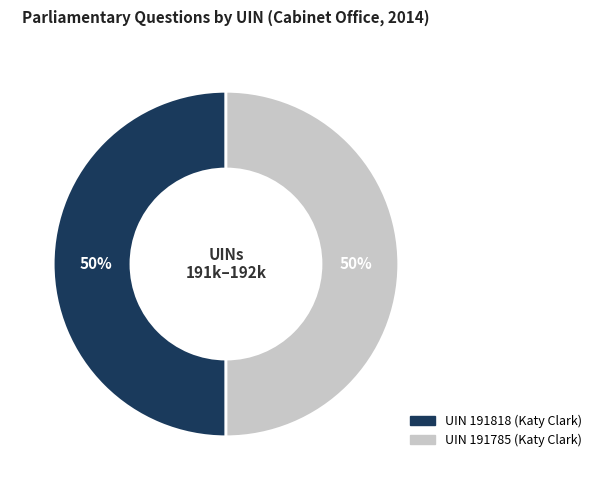

What is the majority slice?

191818